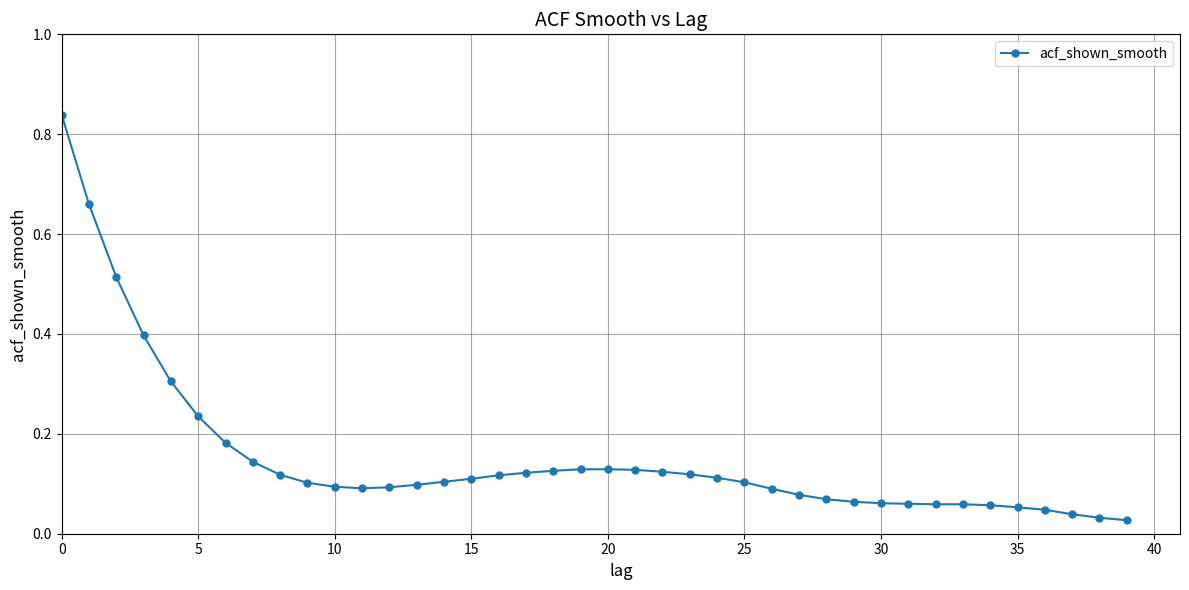

What is the sum of all values?

6.1